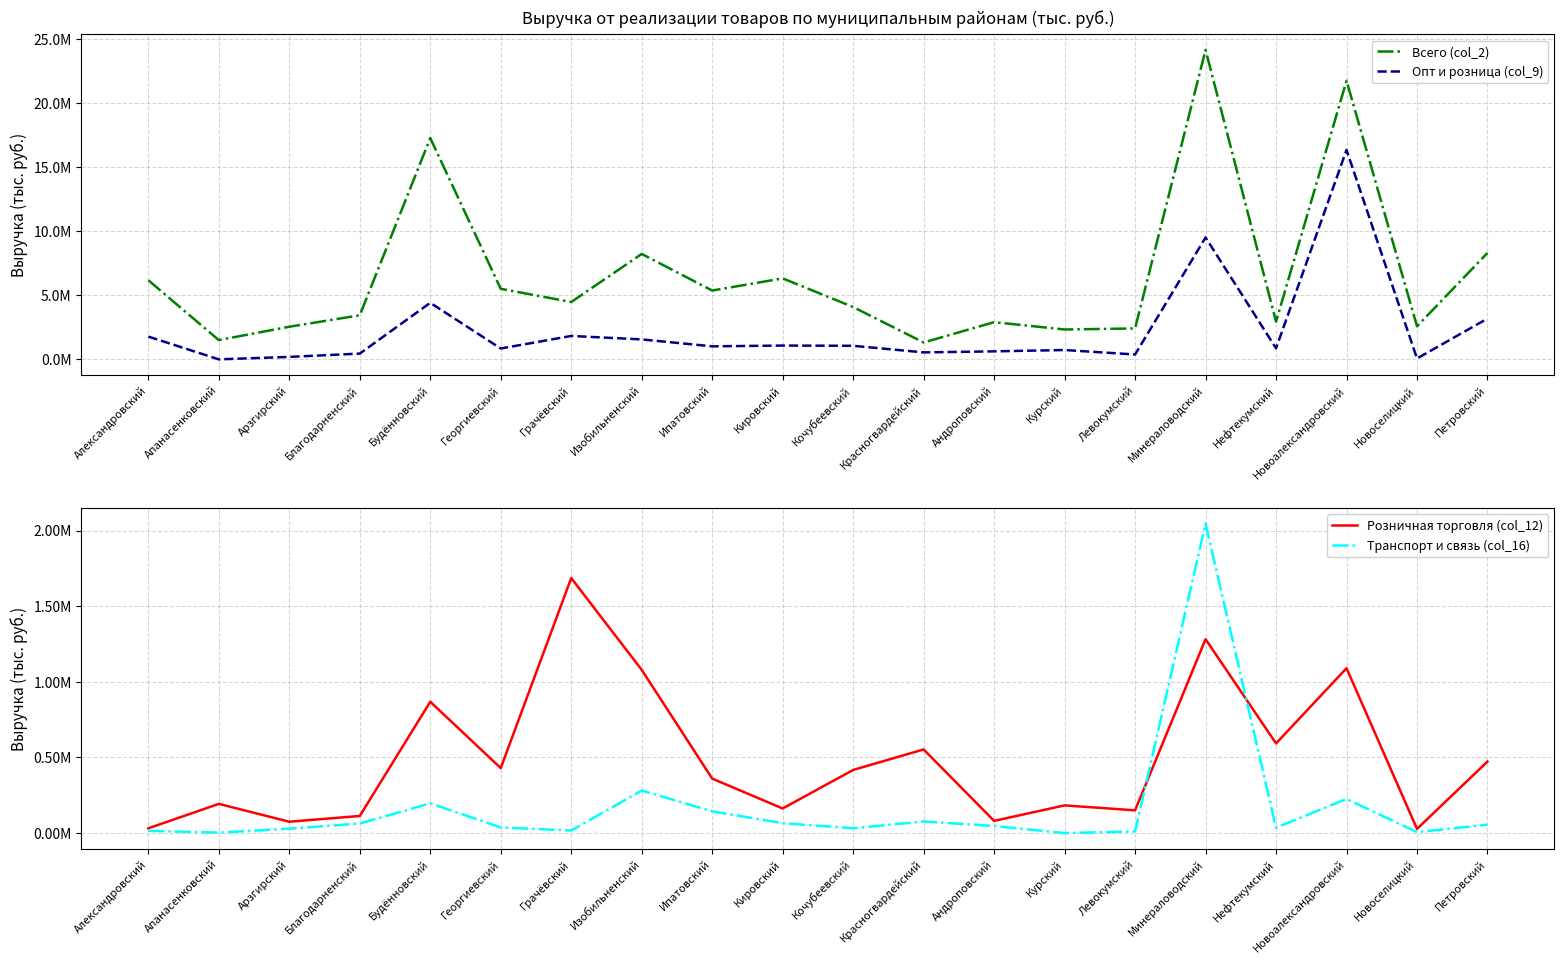

Reading left to right, what are all the values shown in this chart?

Всего (col_2): 6175598.1	1513528.9	2552820.4	3444884.2	17253585.3	5510473.1	4479082.8	8224781.9	5373182.9	6321700.6	4088831.2	1326079.5	2907366.3	2339396.6	2418889.8	24128068.4	2948937.1	21721715.3	2587182.9	8306836.2
Опт и розница (col_9): 1785047.8	10722.0	201224.9	459313.0	4417554.9	856004.9	1834484.7	1565536.0	1025093.6	1086434.7	1067115.8	553505.5	634474.4	737706.7	390102.2	9509271.7	871102.1	16328902.3	78283.7	3188943.7
Розничная торговля (col_12): 31345.0	192726.5	74864.1	112890.9	868039.0	429482.7	1685810.9	1078925.1	359971.4	162365.3	417233.0	552715.0	80447.1	182816.1	150186.0	1281731.1	592445.1	1089730.0	27428.7	472626.8
Транспорт и связь (col_16): 14696.0	2862.4	28980.0	62819.5	196516.5	37175.1	16779.9	281014.6	143929.5	65159.7	31793.0	76553.0	46328.7	0.0	10200.0	2046056.0	35494.0	225177.8	5985.1	55208.3